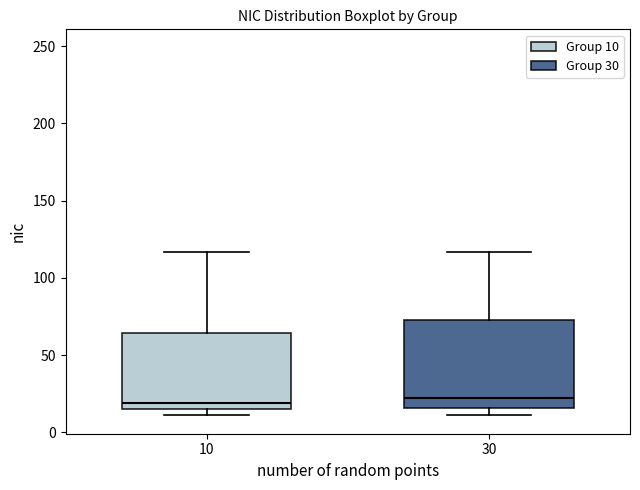

Reading left to right, read every box against the y-axis: the position of its median line, the range the box covers, and the ends of its whiskers. The values are not printed on the chart, so give them approximately, as read against the axis.

10: median 20, box 15 to 65, whiskers 10 to 115
30: median 20, box 15 to 75, whiskers 10 to 115